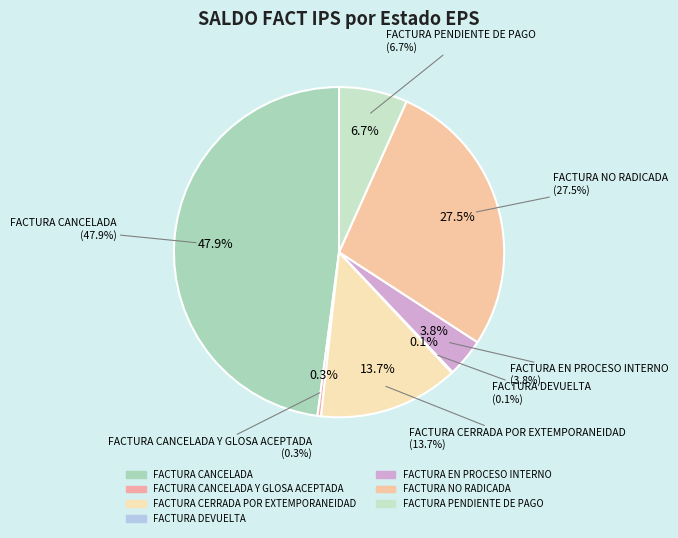

What percentage is the FACTURA CERRADA POR EXTEMPORANEIDAD slice, to the nearest percent?

14%